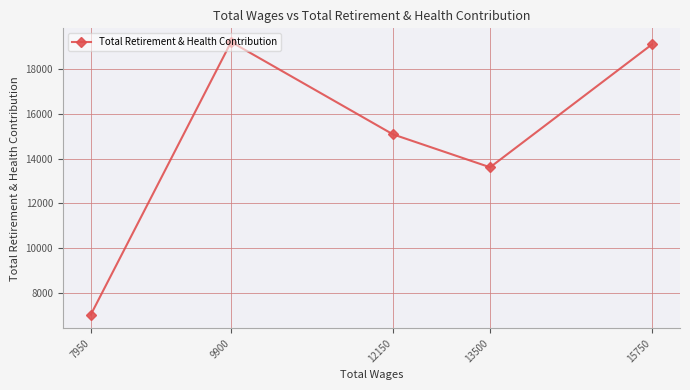

True or false: the data shows 19823 at 13500.

False